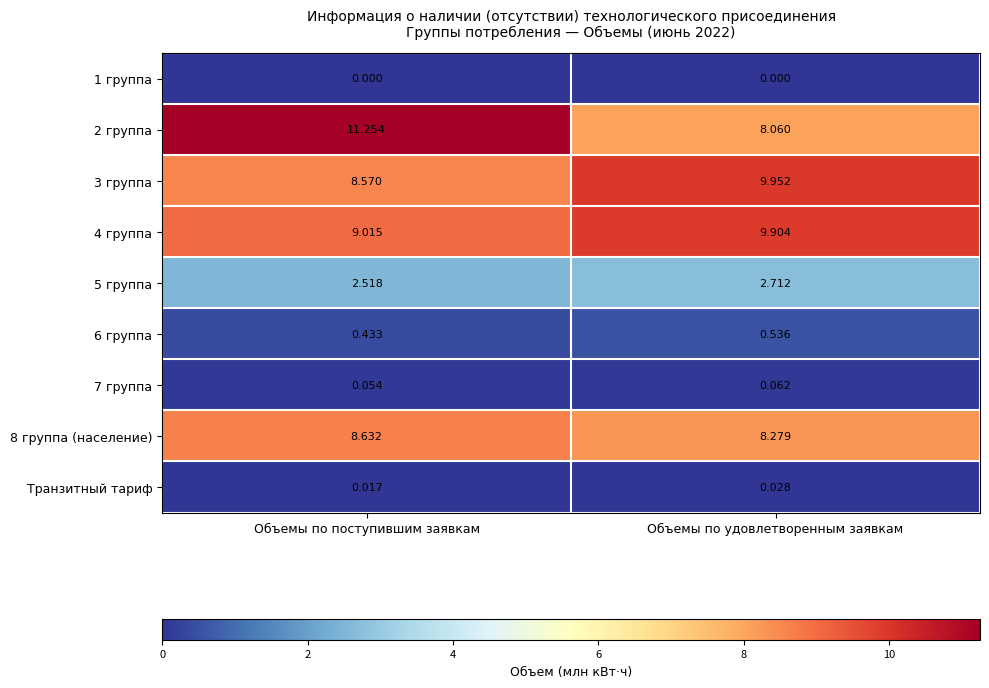

Which category has the lowest value in the Транзитный тариф series?

Объемы по поступившим заявкам